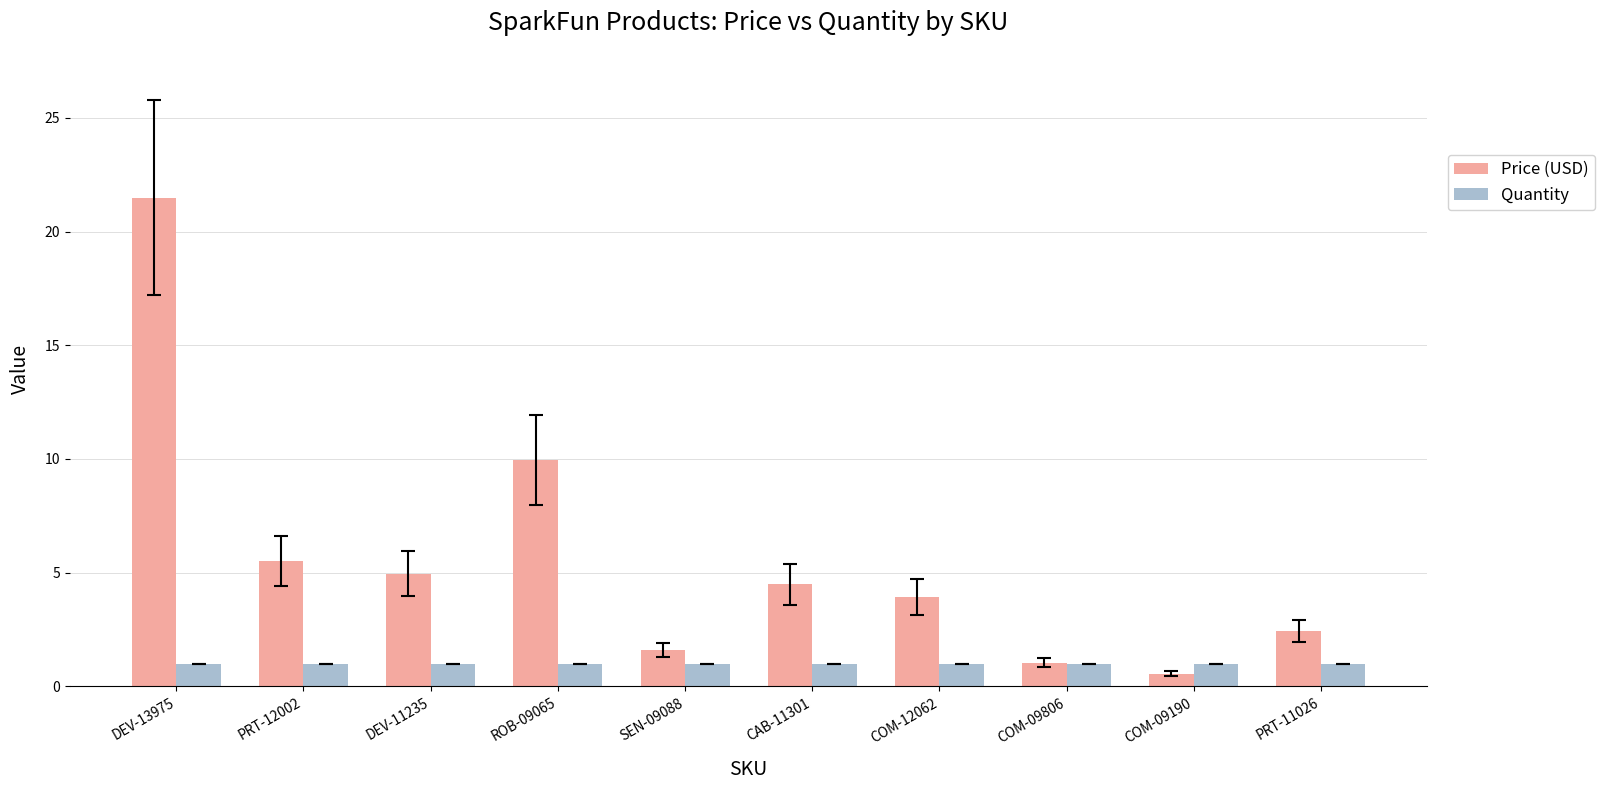

Where does the Price (USD) series first go above 4?

DEV-13975